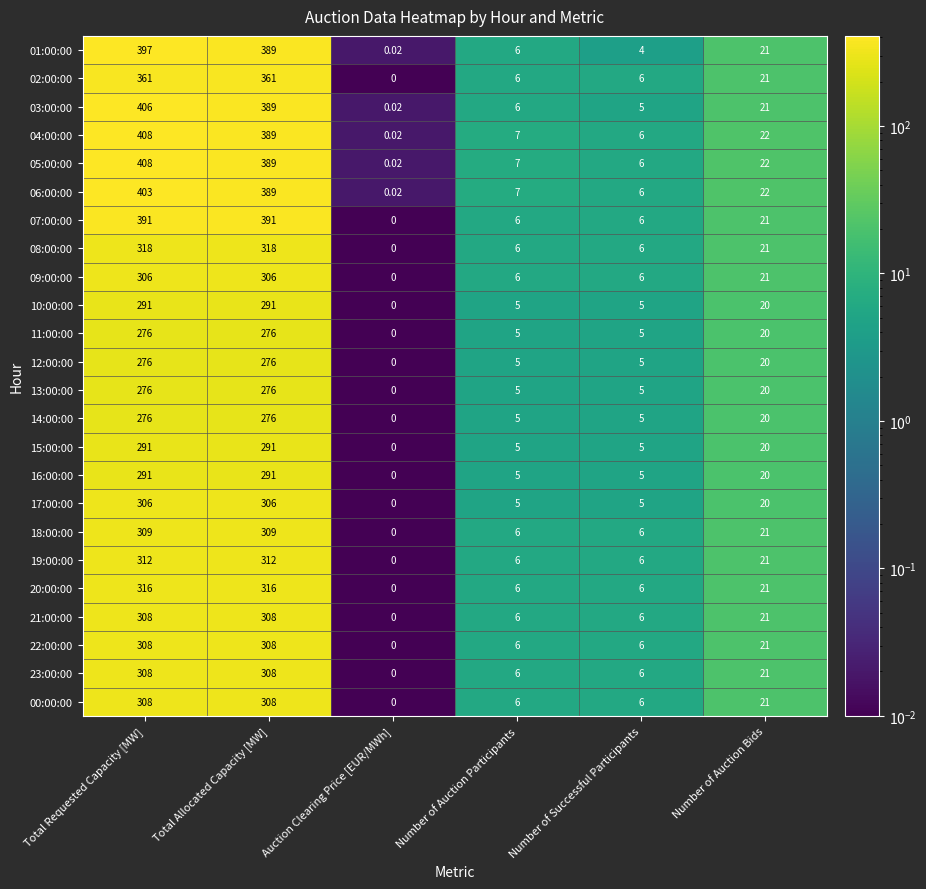

Where is 23:00:00 nearest to the value 154?

Number of Auction Bids